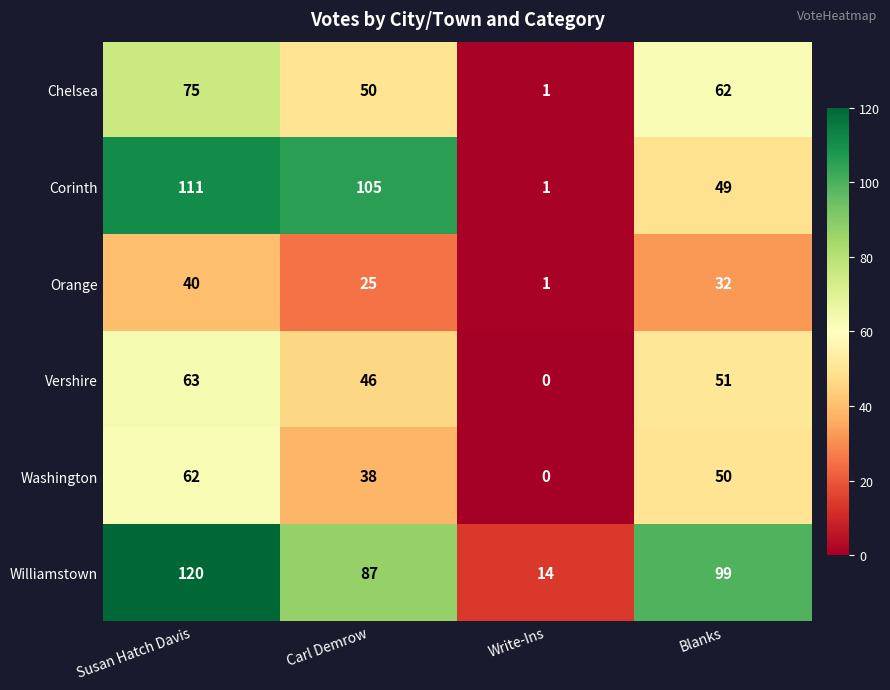

The Corinth series shows 61 at Carl Demrow. True or false?

False